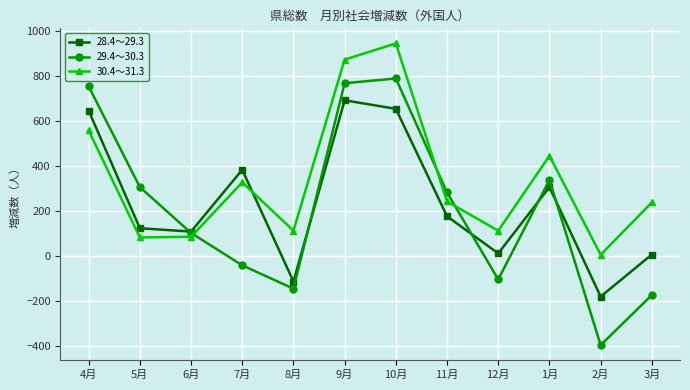

Is the value of 28.4～29.3 at 8月 greater than the value of 29.4～30.3 at 10月?

No